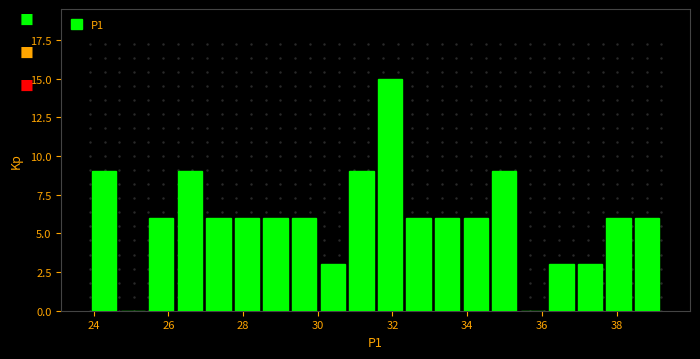

Around what value on the x-axis is the tallest bar? Give the approximate position of its centre, as read against the axis.

32.0